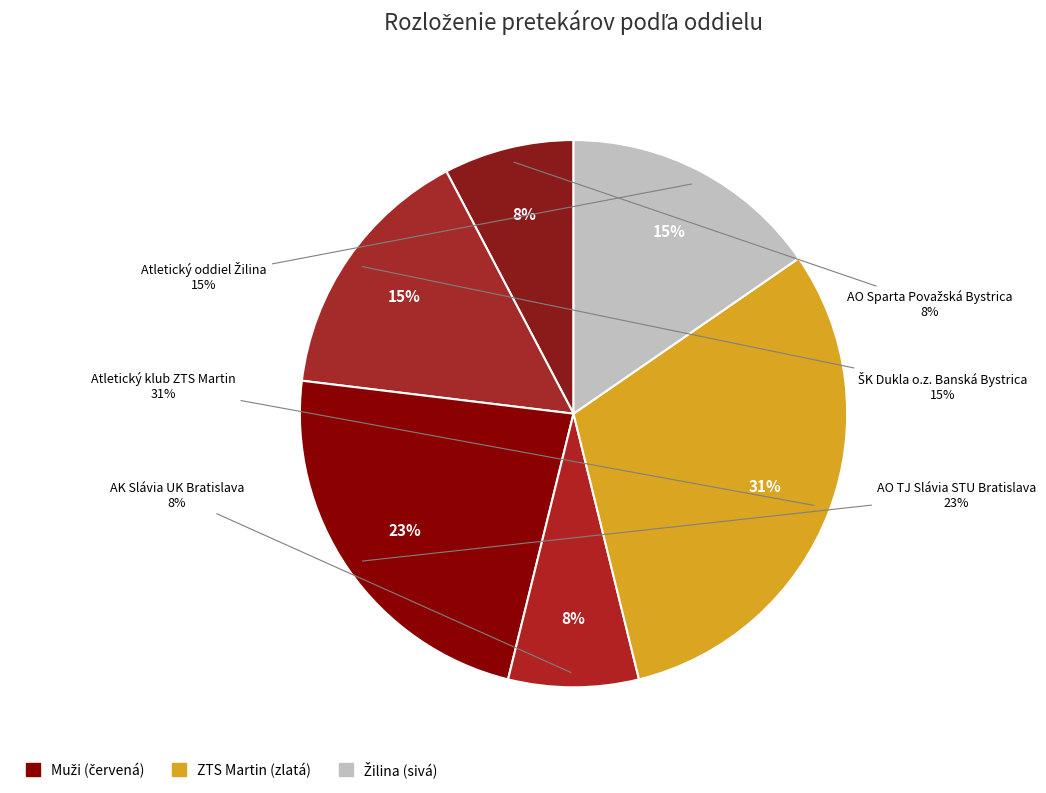

Rank the categories by value from highest to lowest.

Atletický klub ZTS Martin, AO TJ Slávia STU Bratislava, ŠK Dukla o.z. Banská Bystrica, Atletický oddiel Žilina, AO Sparta Považská Bystrica, AK Slávia UK Bratislava